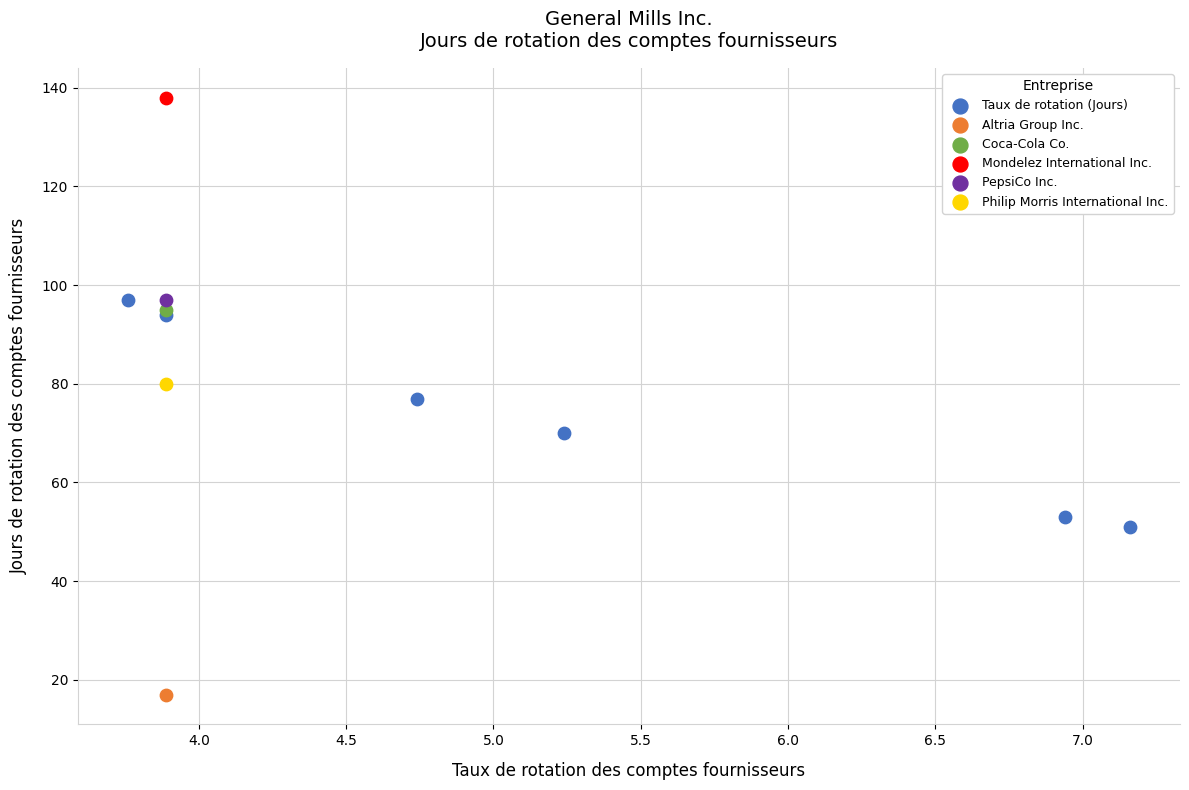

What are all the series names shown in the legend?

Taux de rotation (Jours), Altria Group Inc., Coca-Cola Co., Mondelez International Inc., PepsiCo Inc., Philip Morris International Inc.